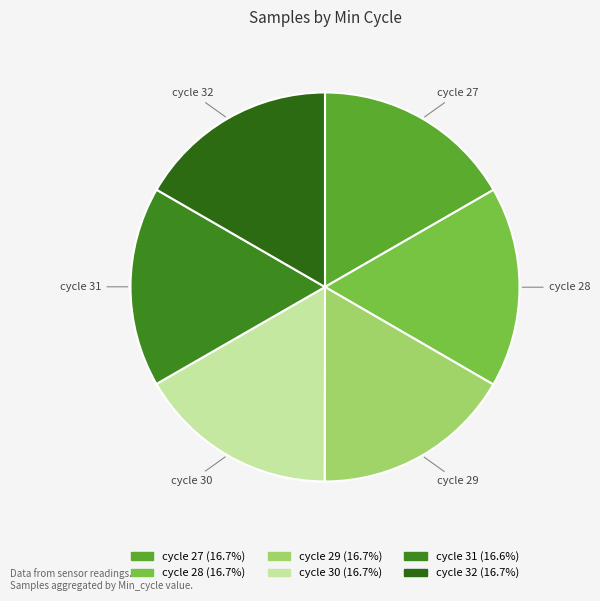

Which category has the biggest portion of the pie?

Min_cycle=28